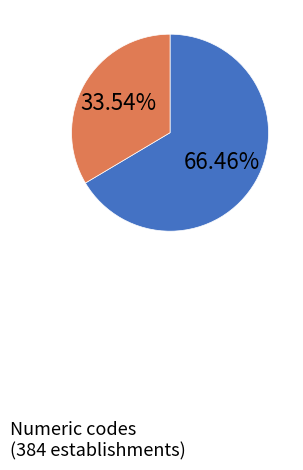

Does any single category account for the majority?

Yes